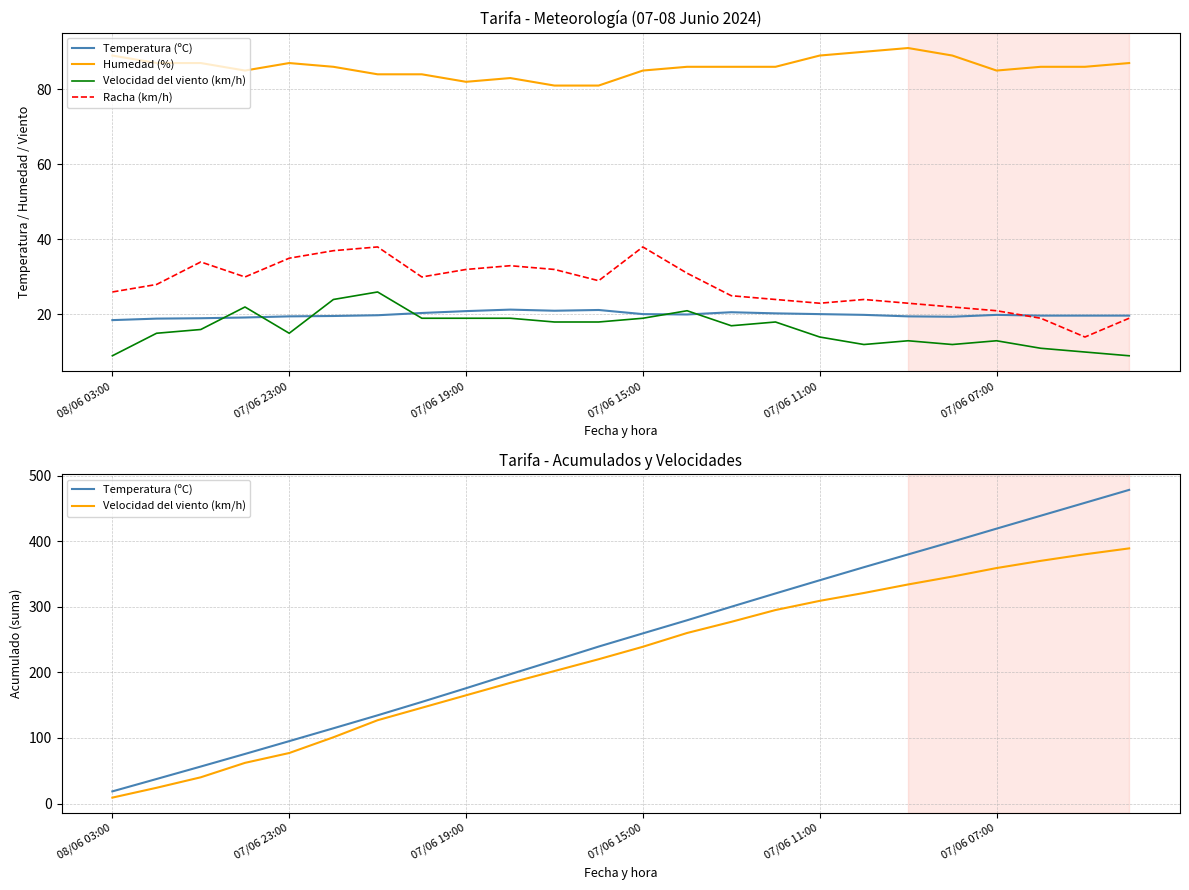

How many lines are shown in the chart?

4